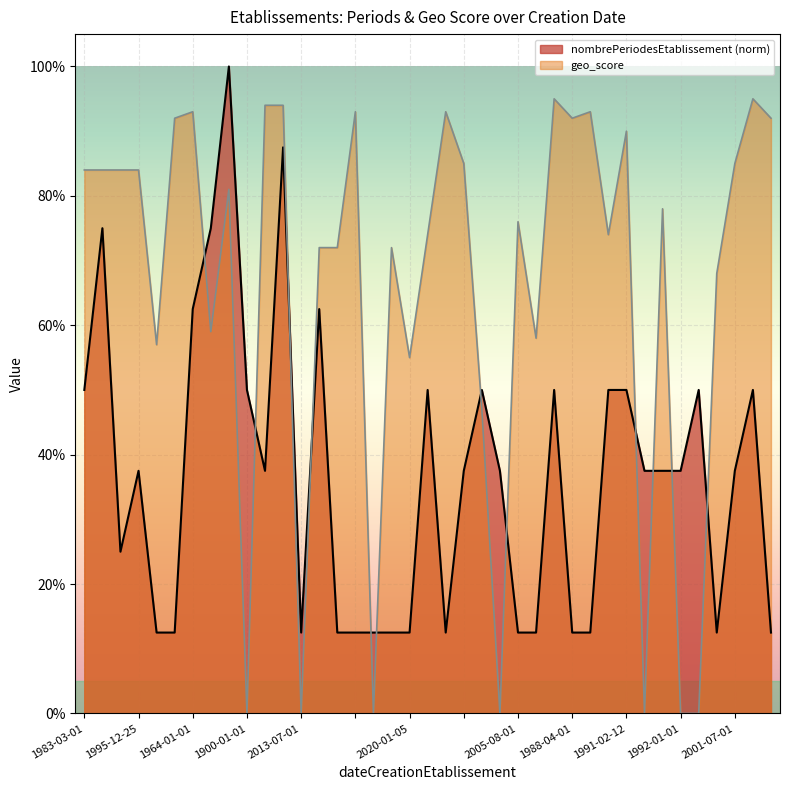

Reading left to right, list all the values displayed in this chart.

nombrePeriodesEtablissement: 0.5	0.8	0.2	0.4	0.1	0.1	0.6	0.8	1.0	0.5	0.4	0.9	0.1	0.6	0.1	0.1	0.1	0.1	0.1	0.5	0.1	0.4	0.5	0.4	0.1	0.1	0.5	0.1	0.1	0.5	0.5	0.4	0.4	0.4	0.5	0.1	0.4	0.5	0.1
geo_score: 0.8	0.8	0.8	0.8	0.6	0.9	0.9	0.6	0.8	0.0	0.9	0.9	0.0	0.7	0.7	0.9	0.0	0.7	0.6	0.7	0.9	0.8	0.5	0.0	0.8	0.6	0.9	0.9	0.9	0.7	0.9	0.0	0.8	0.0	0.0	0.7	0.8	0.9	0.9